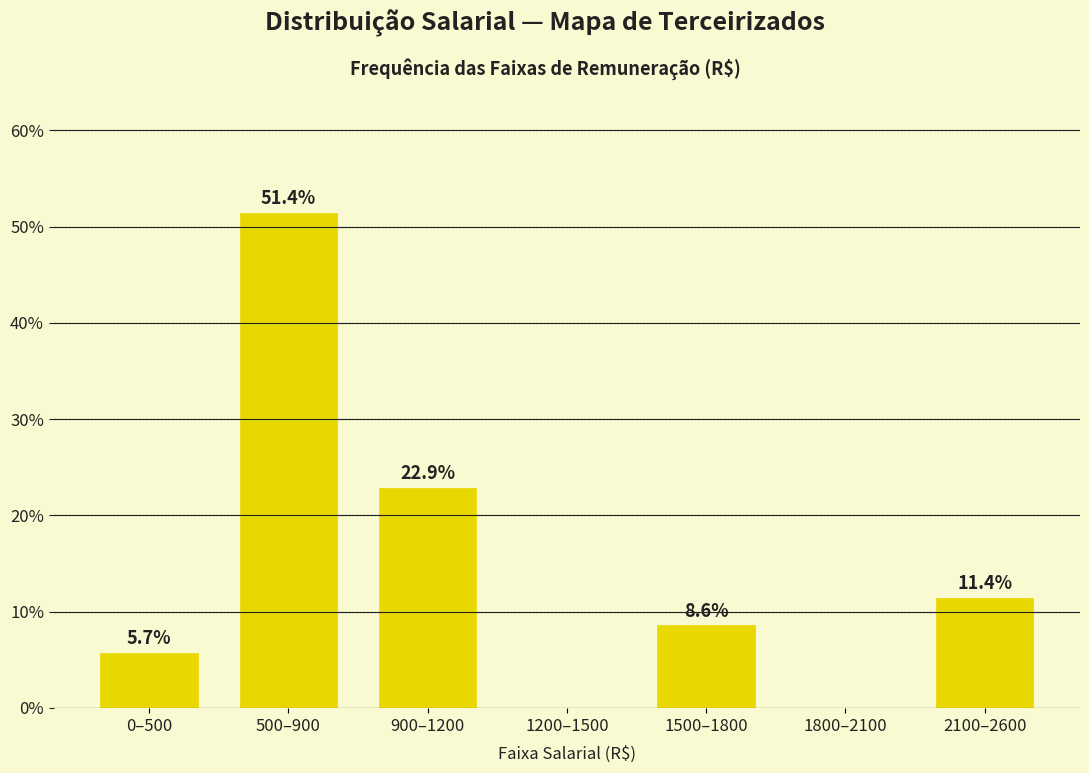

Reading right to left, transcribe all the data shown in this chart.

2100–2600=11.4	1800–2100=0.0	1500–1800=8.6	1200–1500=0.0	900–1200=22.9	500–900=51.4	0–500=5.7